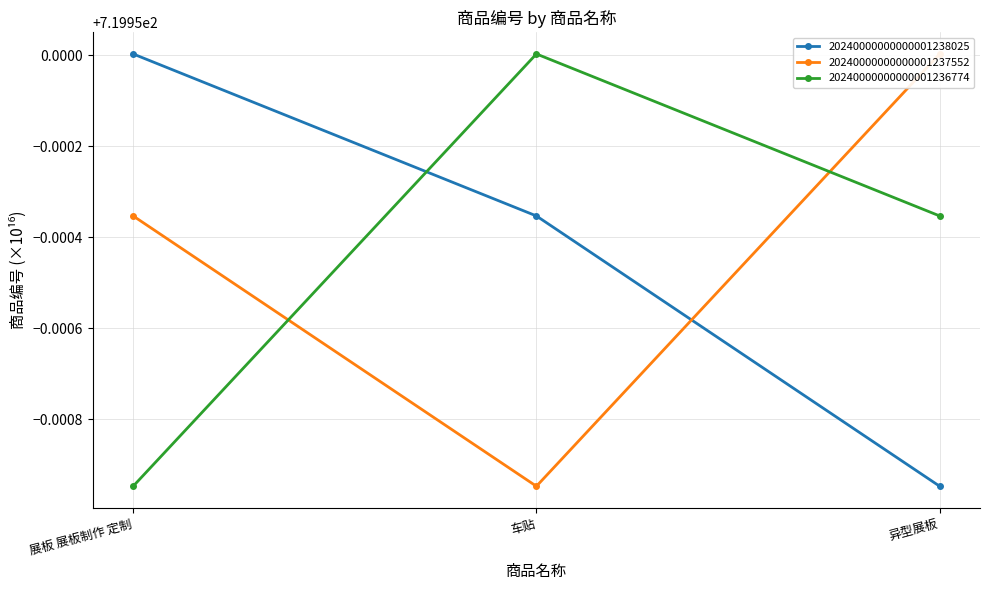

What is the sum of all 20240000000000001237552 values?

2159.8